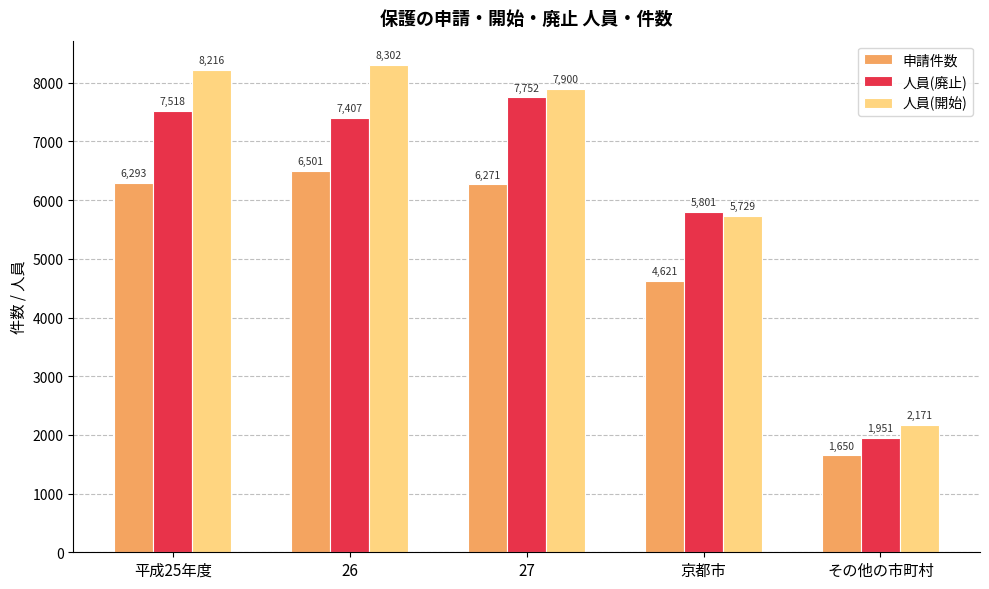

Which series has the widest spread of values?

人員(開始)